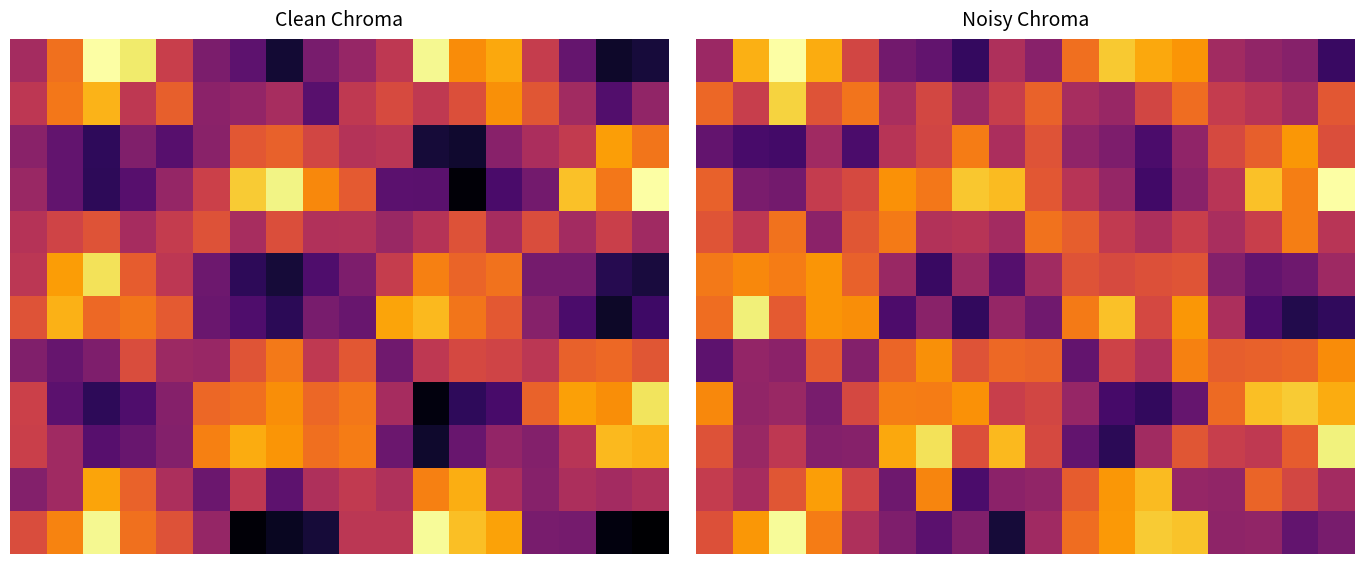

What is the smallest value displayed?

0.1